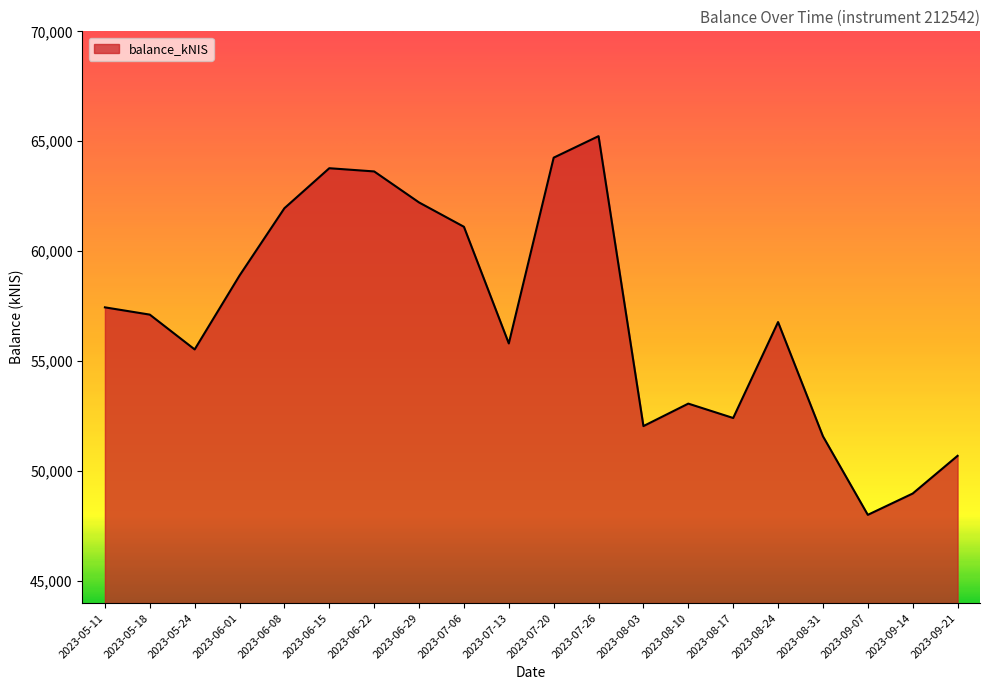

How many categories are shown in the chart?

20